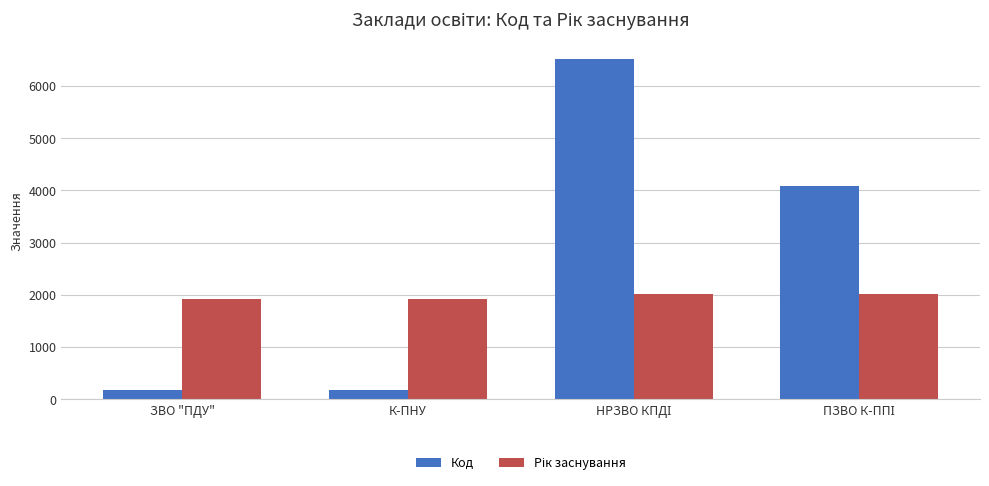

What is the difference between the highest and lowest values at К-ПНУ?

1740